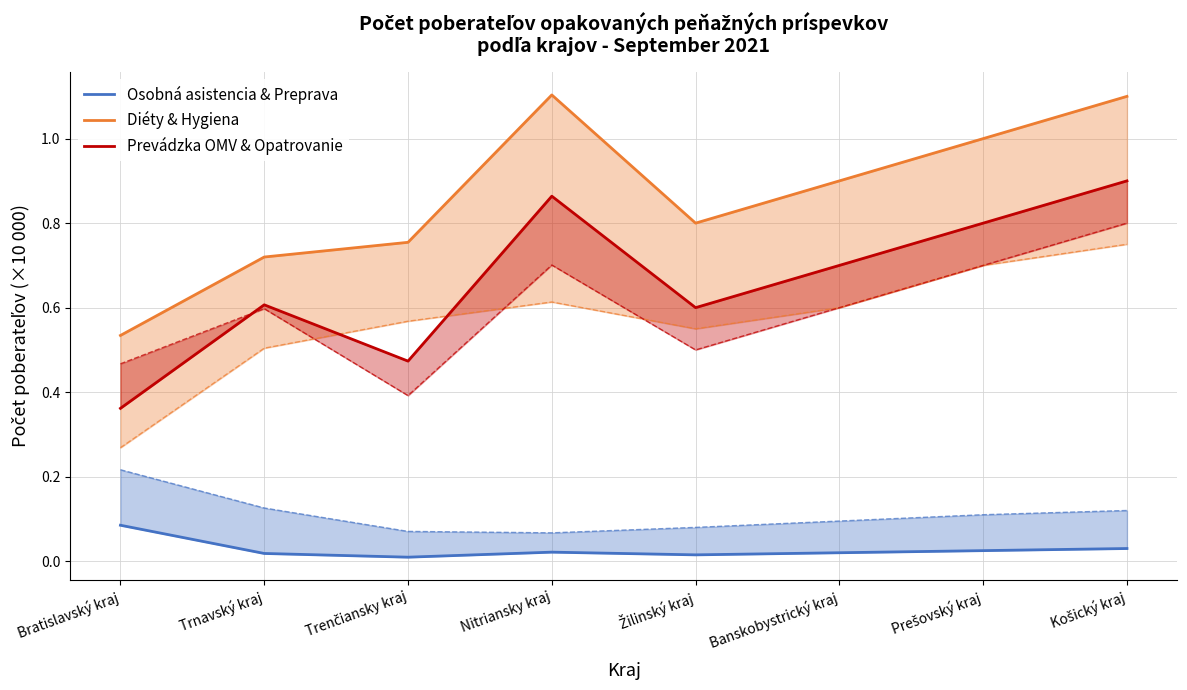

Reading right to left, what are all the values shown in this chart?

Osobná asistencia & Preprava: 0.0	0.0	0.0	0.0	0.0	0.0	0.0	0.1
Diéty & Hygiena: 1.1	1.0	0.9	0.8	1.1	0.8	0.7	0.5
Prevádzka OMV & Opatrovanie: 0.9	0.8	0.7	0.6	0.9	0.5	0.6	0.4